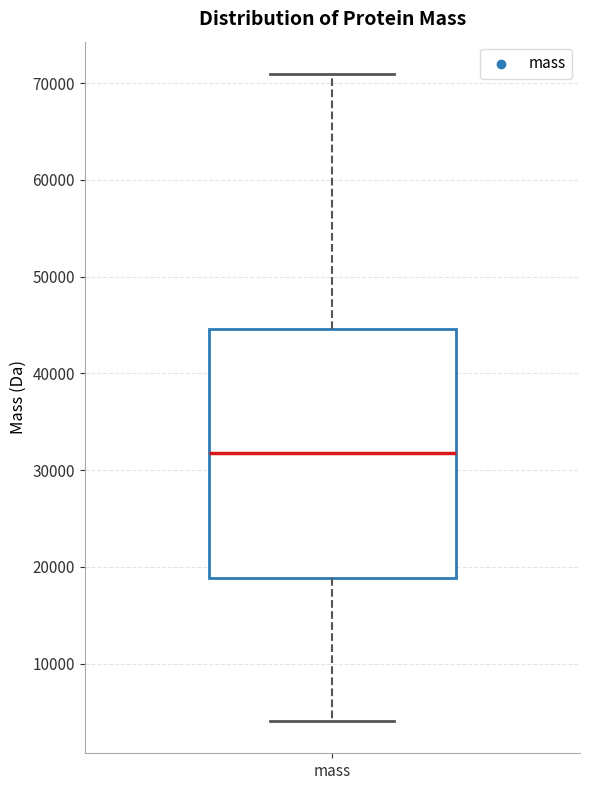

Read this box plot against the y-axis: the position of the median line, the range covered by the box, and the ends of both whiskers. The values are not printed on the chart, so give them approximately, as read against the axis.

median 32000, box 19000 to 45000, whiskers 4000 to 71000